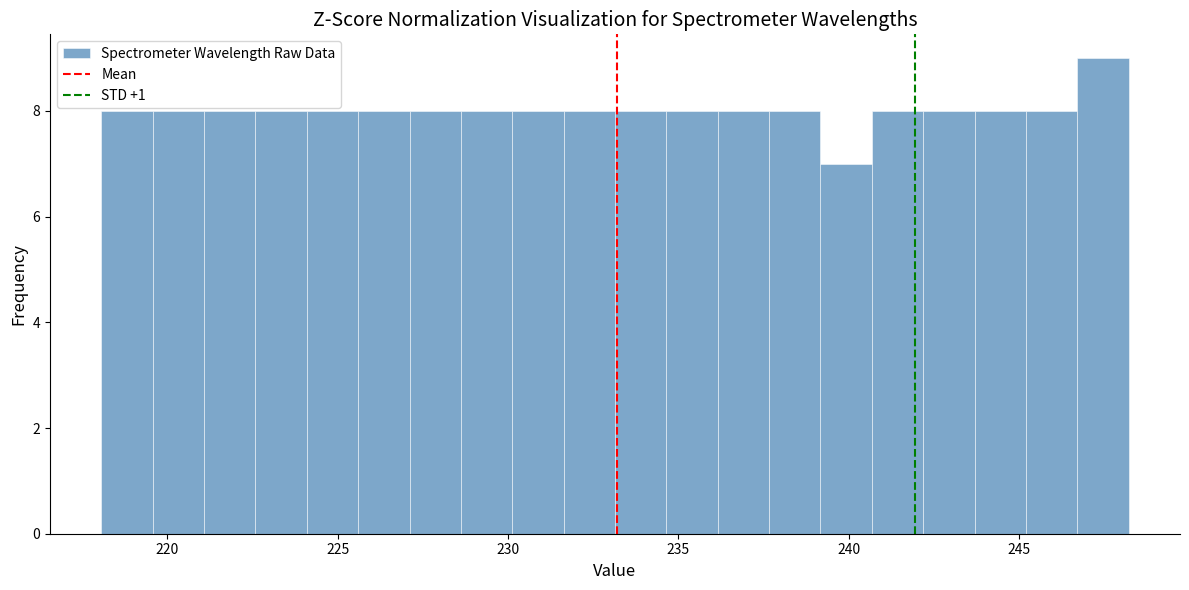

Around what value on the x-axis is the tallest bar? Give the approximate position of its centre, as read against the axis.

247.5